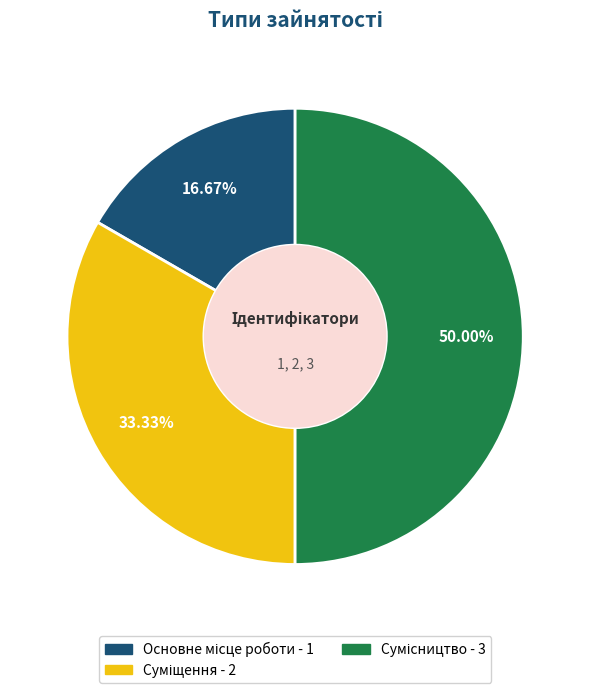

Rank the categories by value from highest to lowest.

Сумісництво, Суміщення, Основне місце роботи